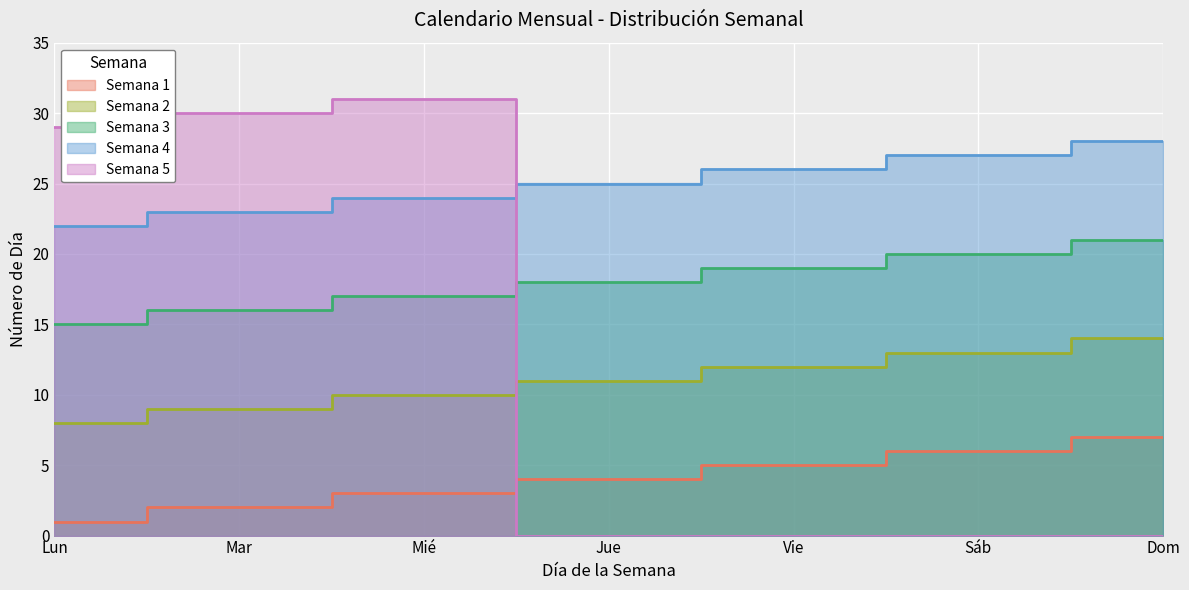

Is the value of Semana 5 at Dom greater than the value of Semana 3 at Vie?

No